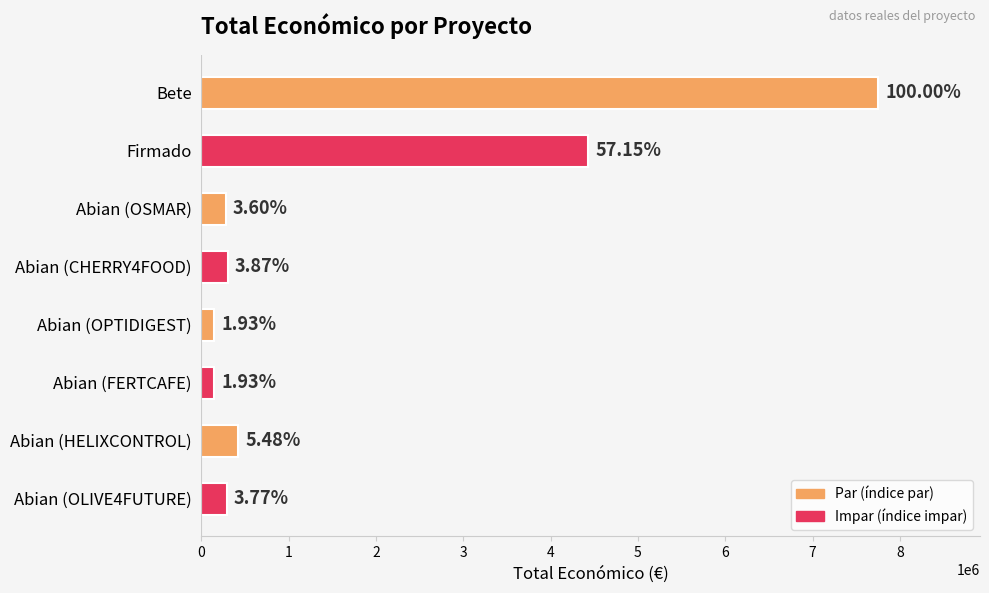

Rank the categories by value from lowest to highest.

Abian (OPTIDIGEST), Abian (FERTCAFE), Abian (OSMAR), Abian (OLIVE4FUTURE), Abian (CHERRY4FOOD), Abian (HELIXCONTROL), Firmado, Bete